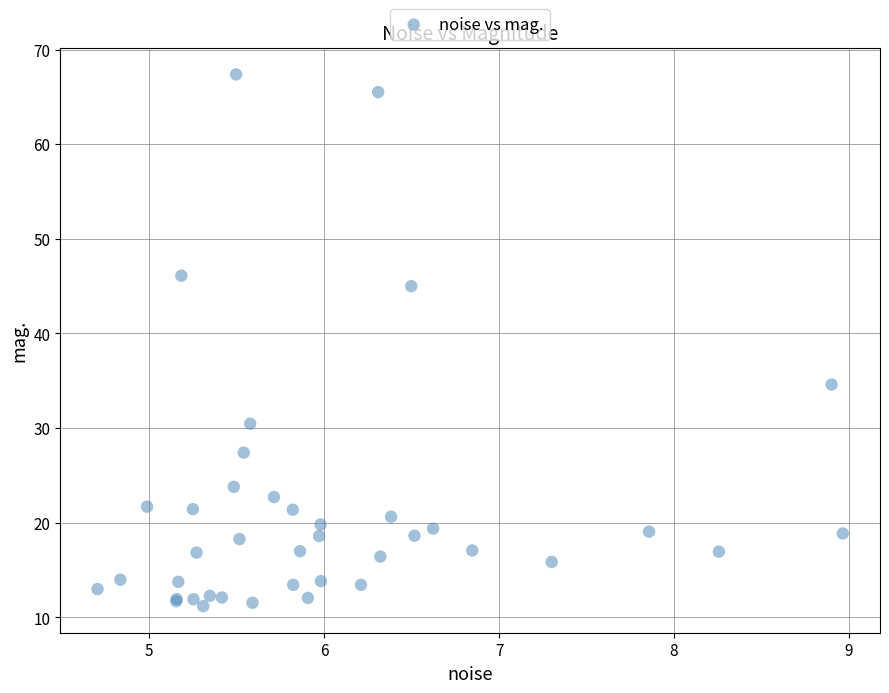

What Y value in the scatter plot is closest to 39?

34.6